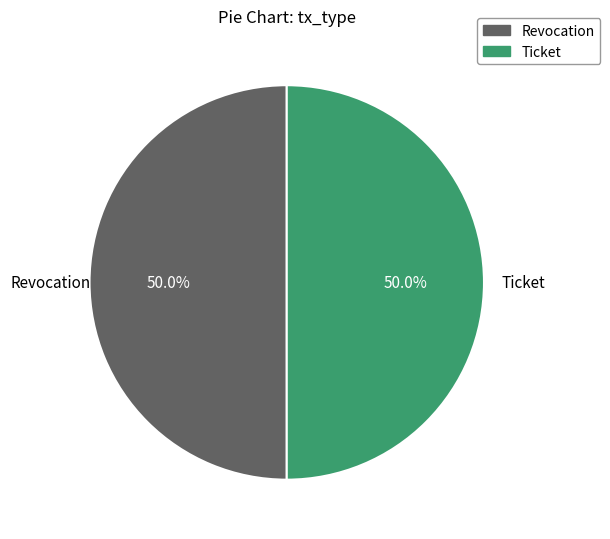

How many slices are in this pie chart?

2